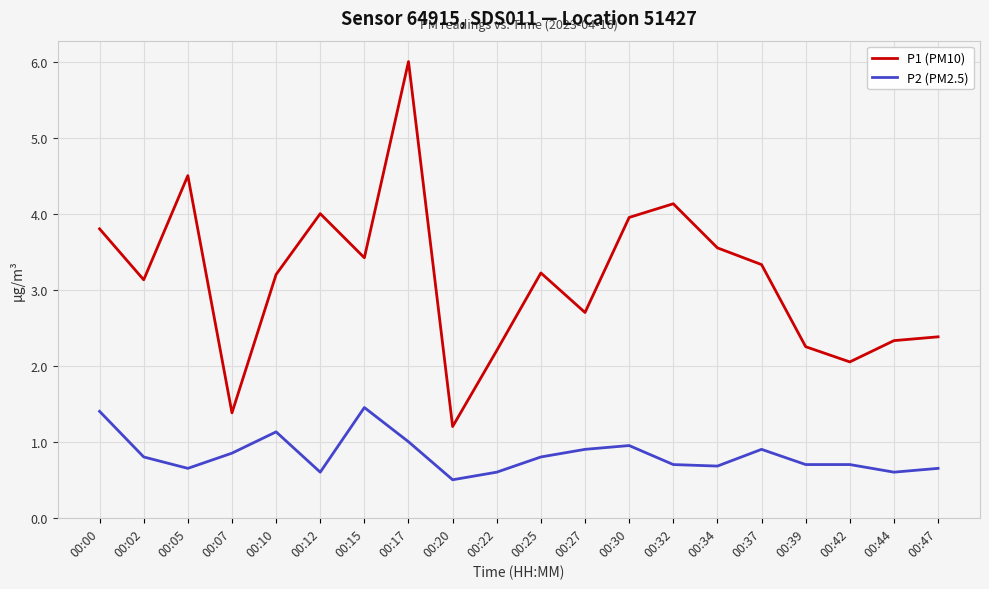

At how many categories does at least one series exceed 3?

12